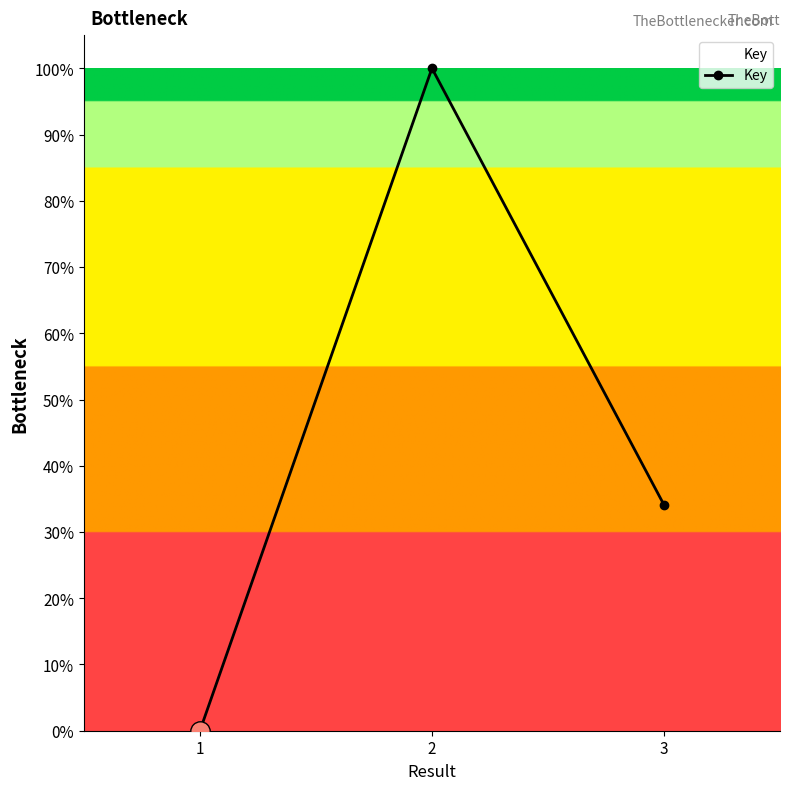

What is the average value?

44.7